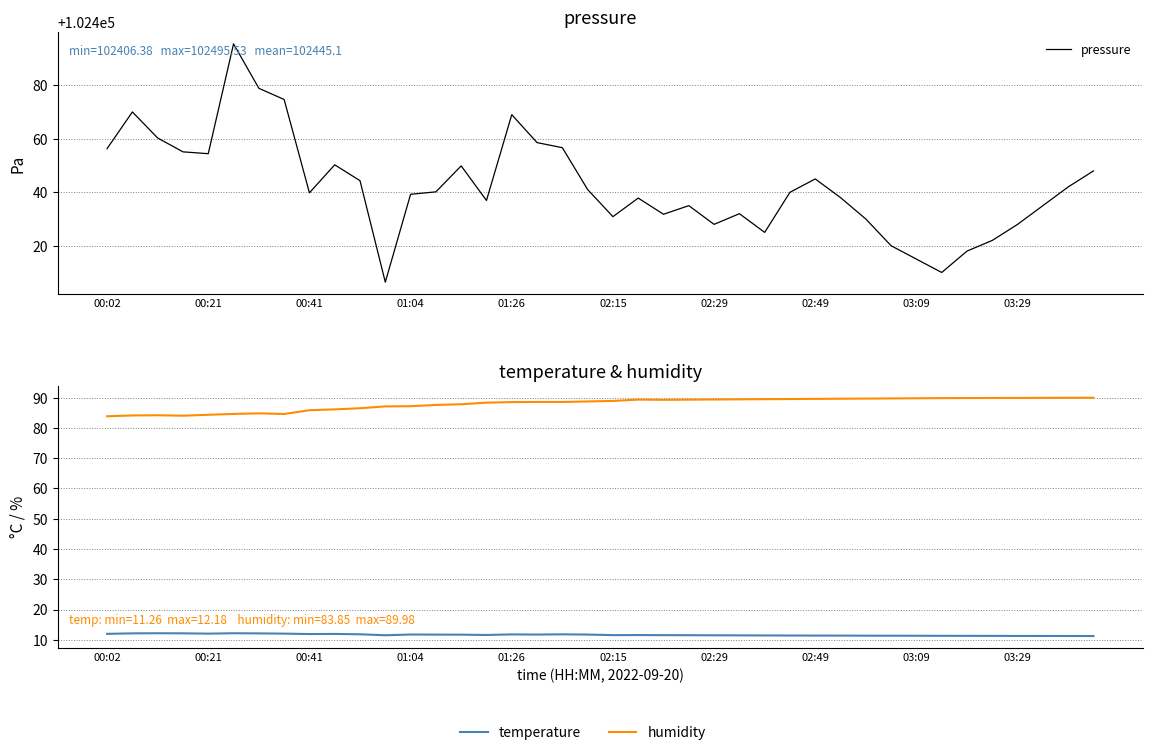

How many lines are shown in the chart?

3